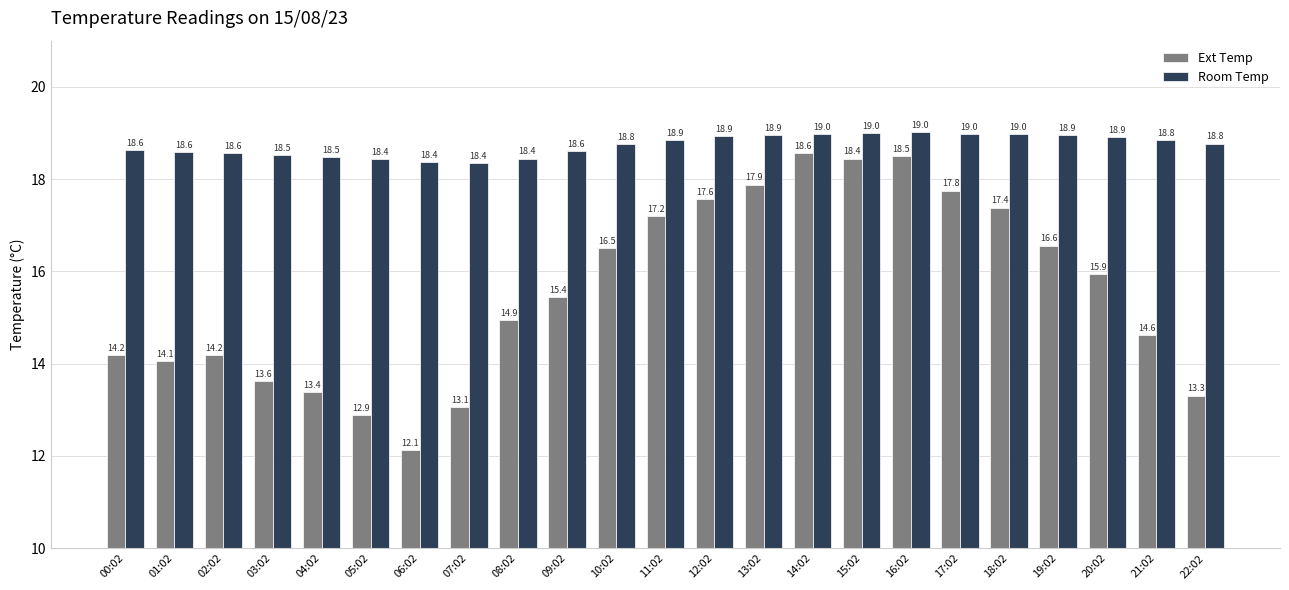

What is the value of the Ext Temp bar at the 12th from the left?

17.2